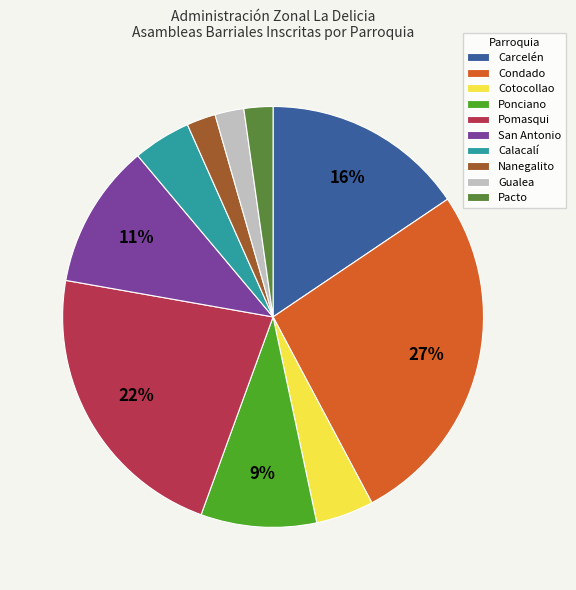

Count the number of slices in the pie.

10